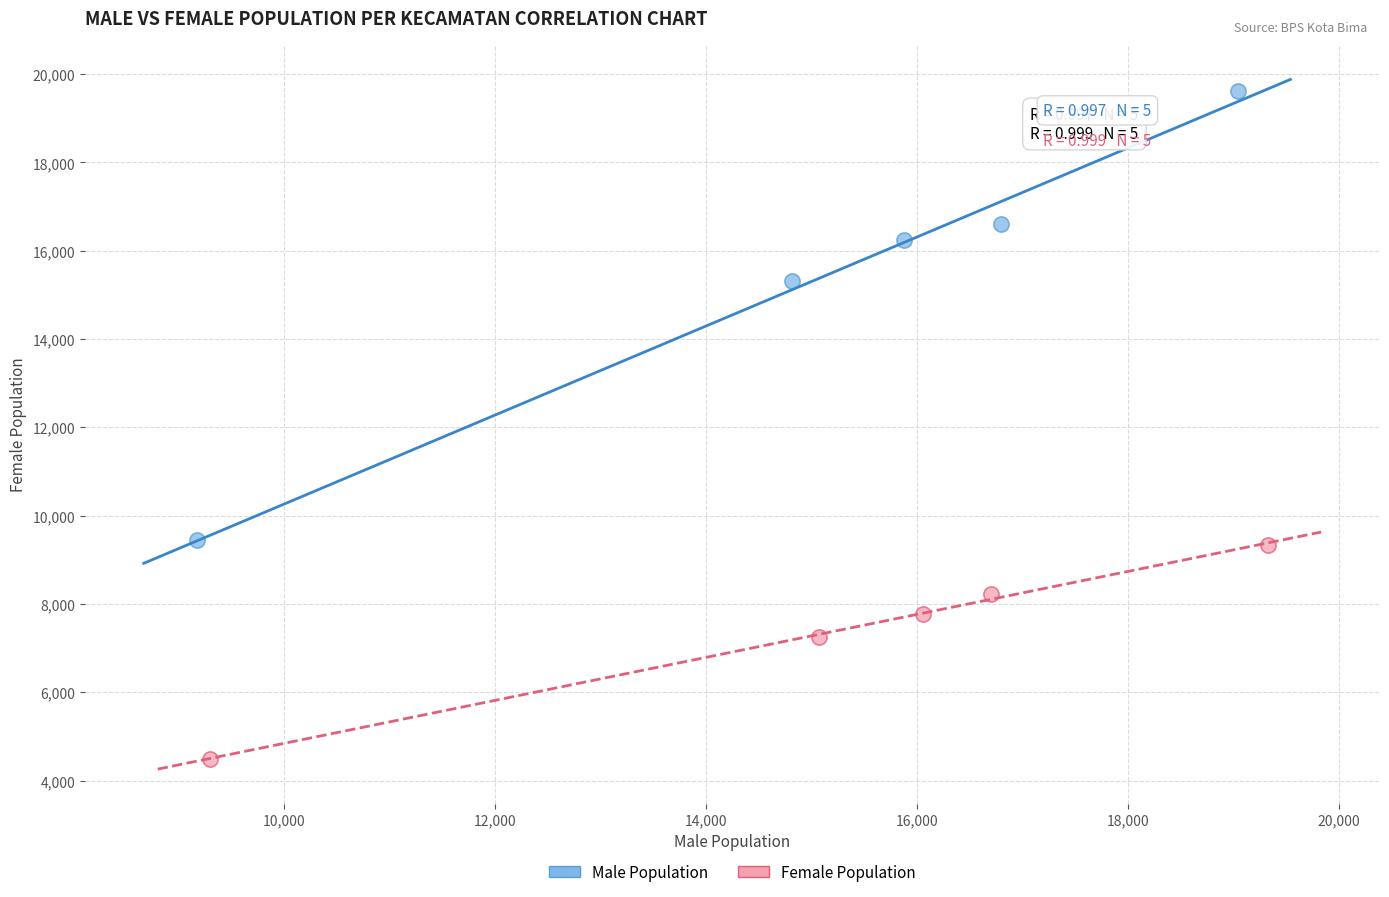

What are all the series names shown in the legend?

Male Population, Female Population